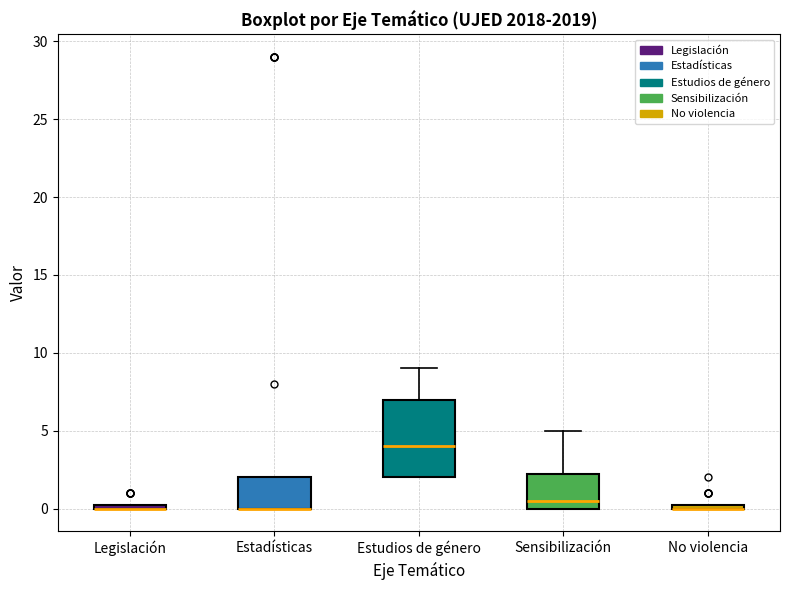

Comparing the boxes themselves (not the whiskers), which one is the tallest?

Estudios de género